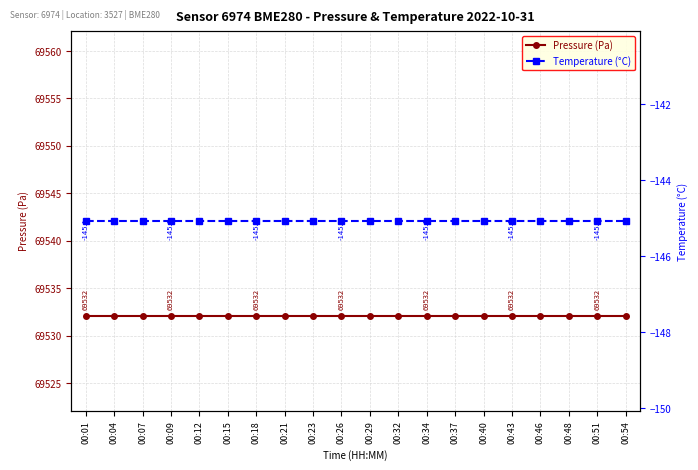

True or false: Pressure (Pa) and Temperature (°C) intersect in this chart.

False